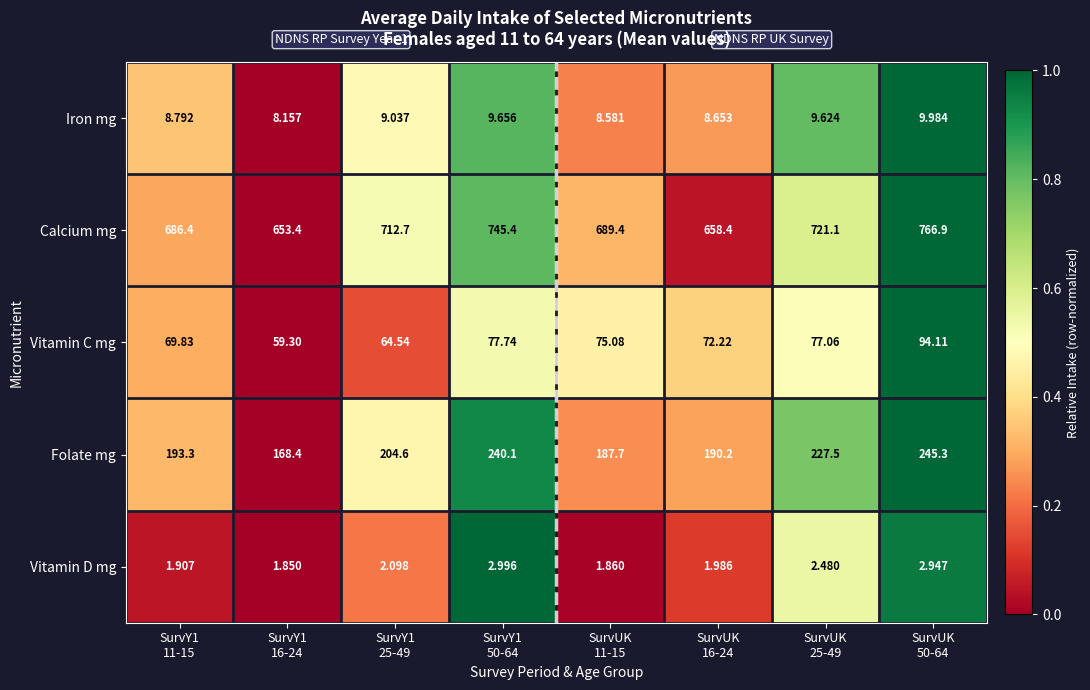

Which series has the widest spread of values?

Calcium mg